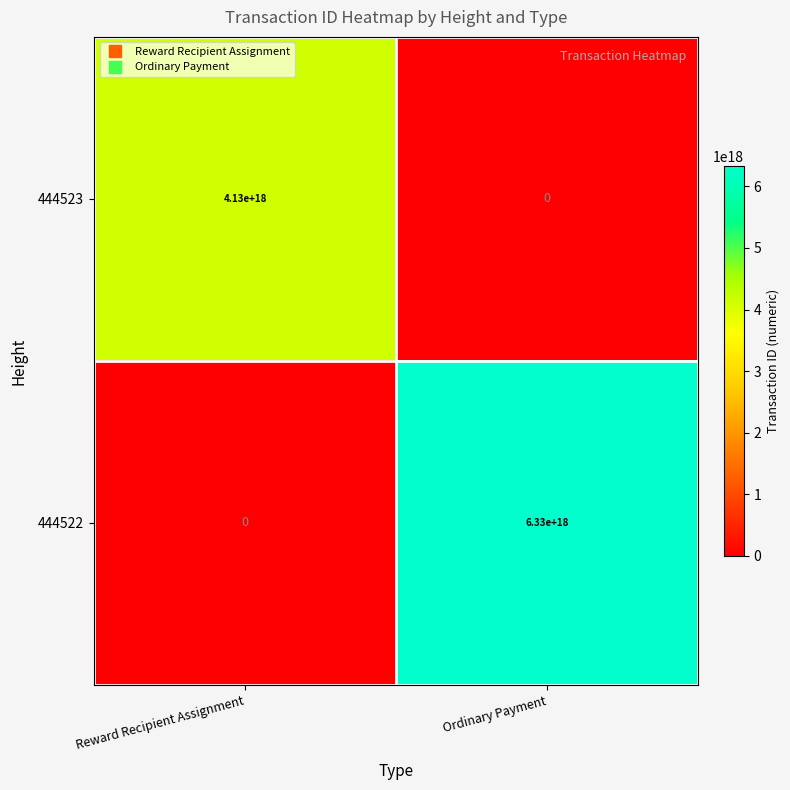

At which category is the sum across all series the highest?

Ordinary Payment